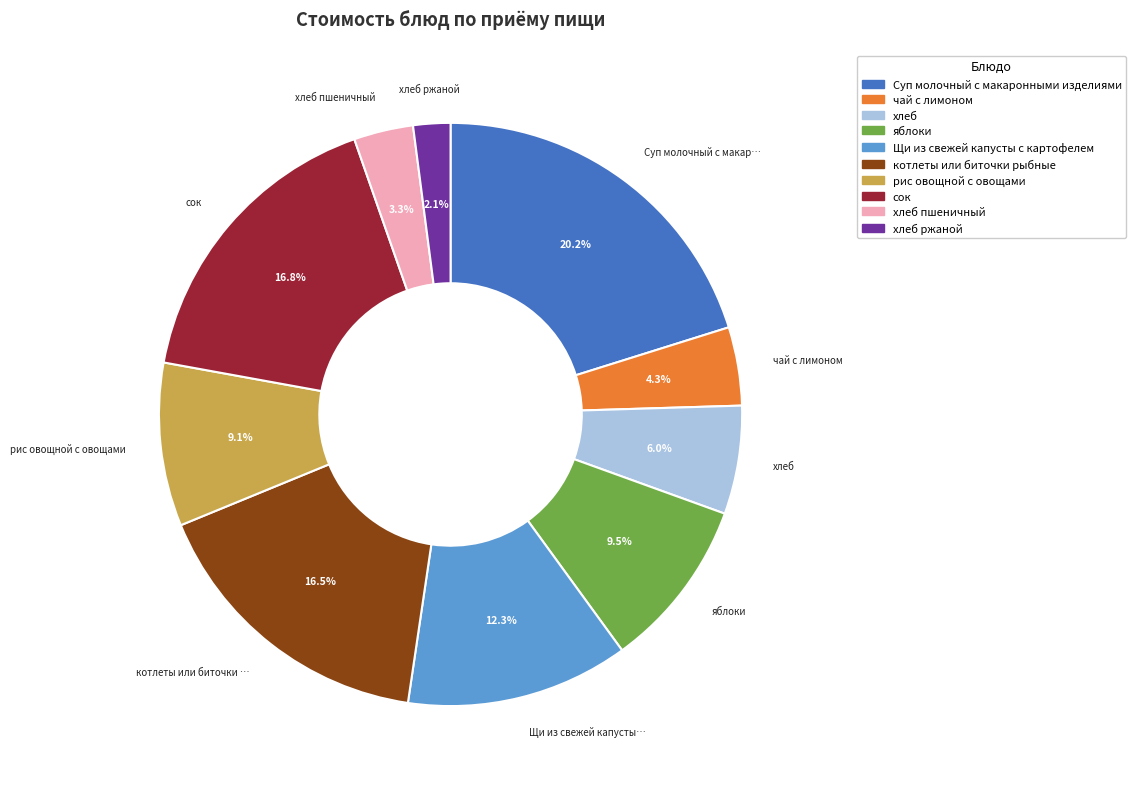

Is there a majority slice in this chart?

No